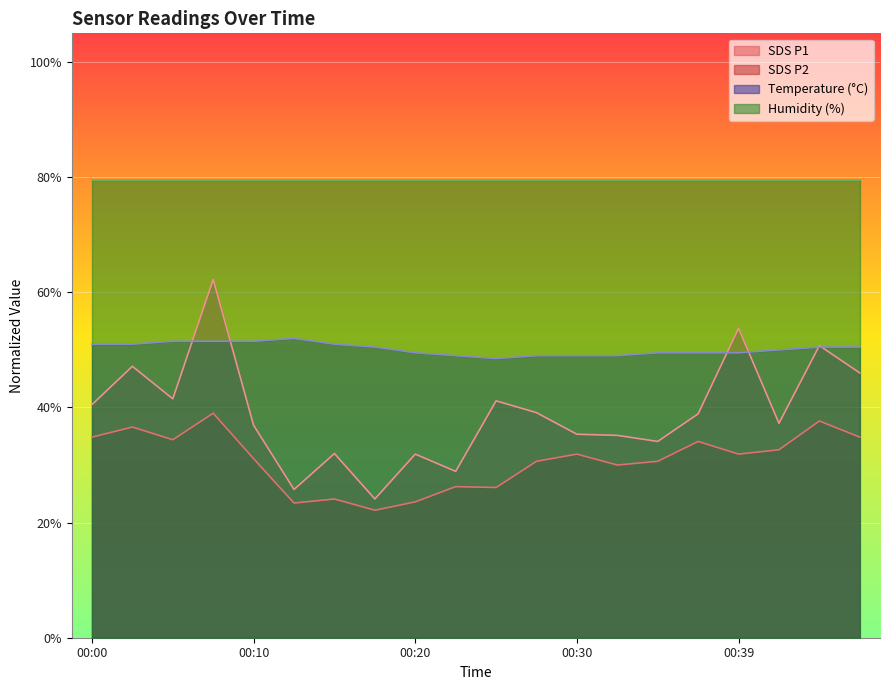

How many interior local valleys does the SDS_P2 series have?

6